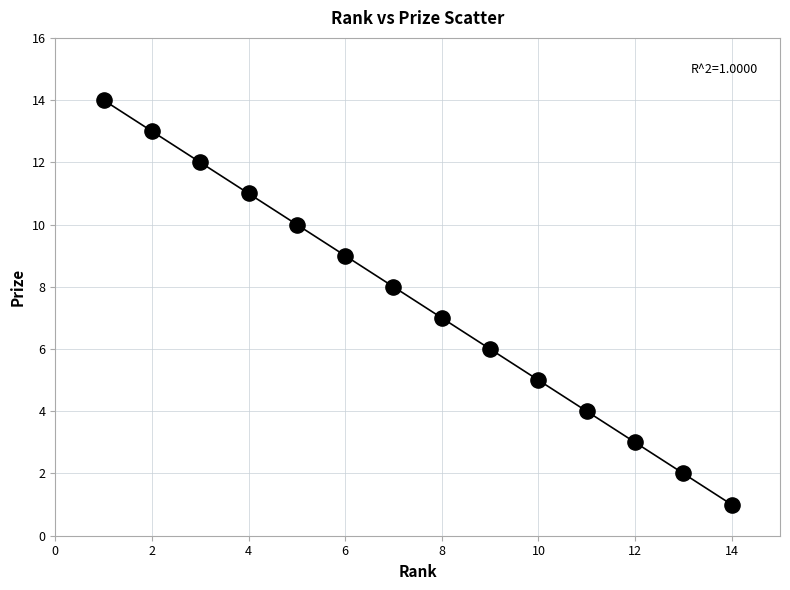

What is the range of X values (max minus min)?

13